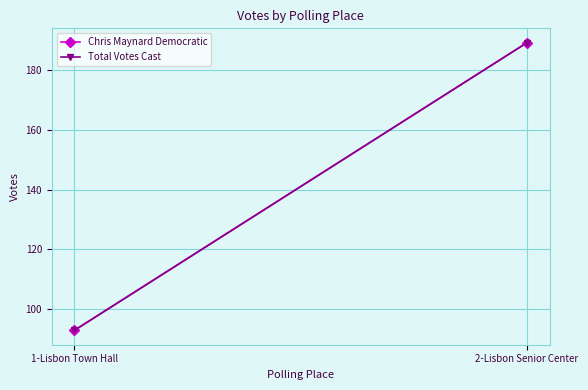

How many lines are shown in the chart?

2